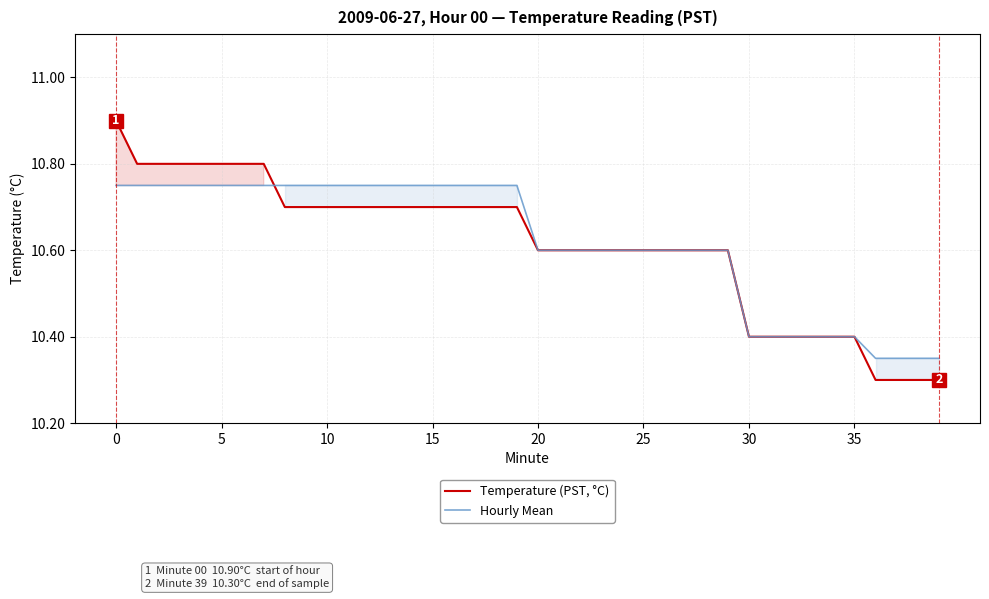

Which series has the largest range (max minus min)?

Temperature (PST, °C)